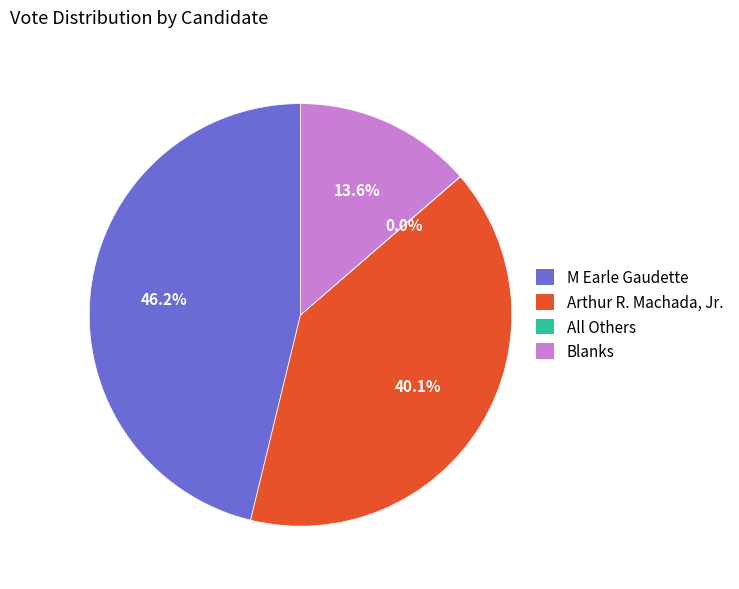

What percentage is NOT represented by Arthur R. Machada, Jr.?

59.9%